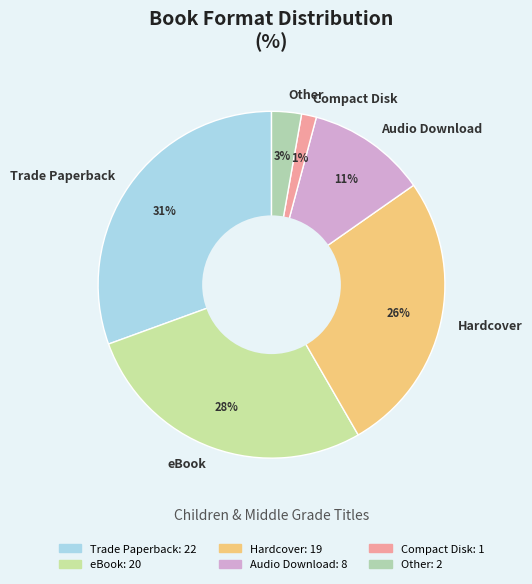

Count the number of slices in the pie.

6